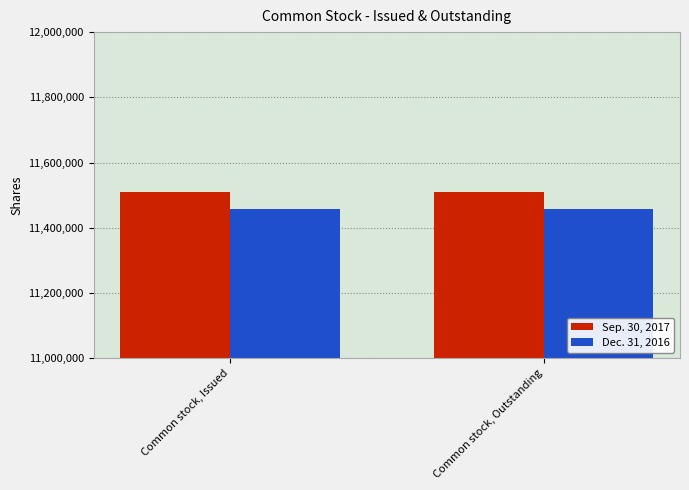

Reading left to right, list all the values displayed in this chart.

Sep. 30, 2017: Common stock, Issued=11507991	Common stock, Outstanding=11507991
Dec. 31, 2016: Common stock, Issued=11457991	Common stock, Outstanding=11457991